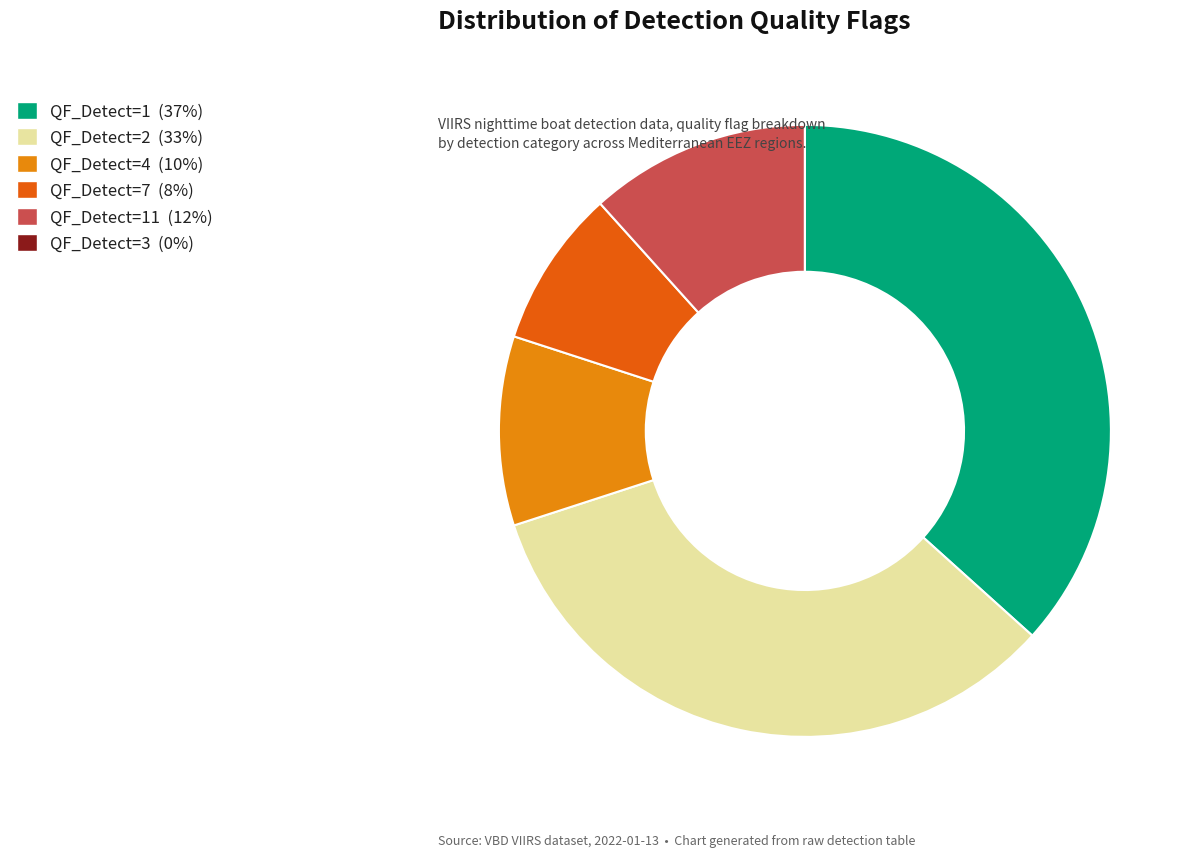

Is there any slice that represents more than half of the pie?

No